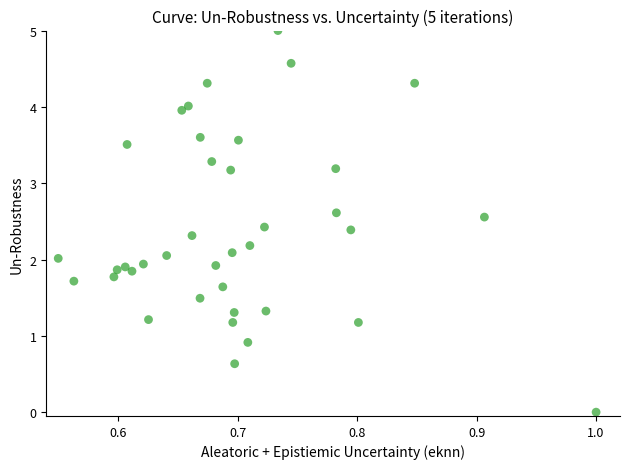

What is the range of X values (max minus min)?

0.4